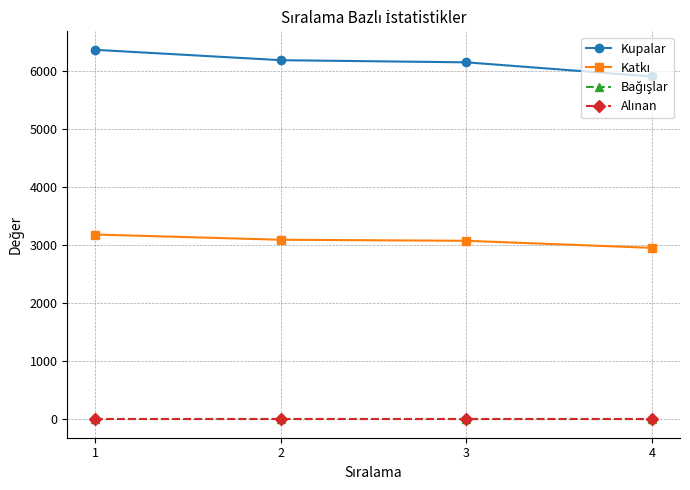

Rank the categories by Alınan value from lowest to highest.

1, 2, 3, 4